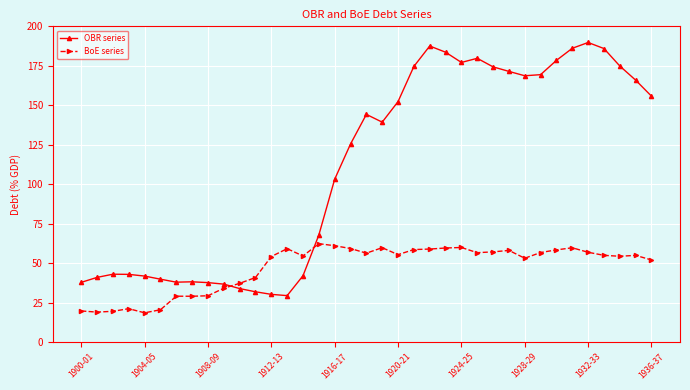

In BoE series, how many points are lower than both neighbors (excluding endpoints)?

9